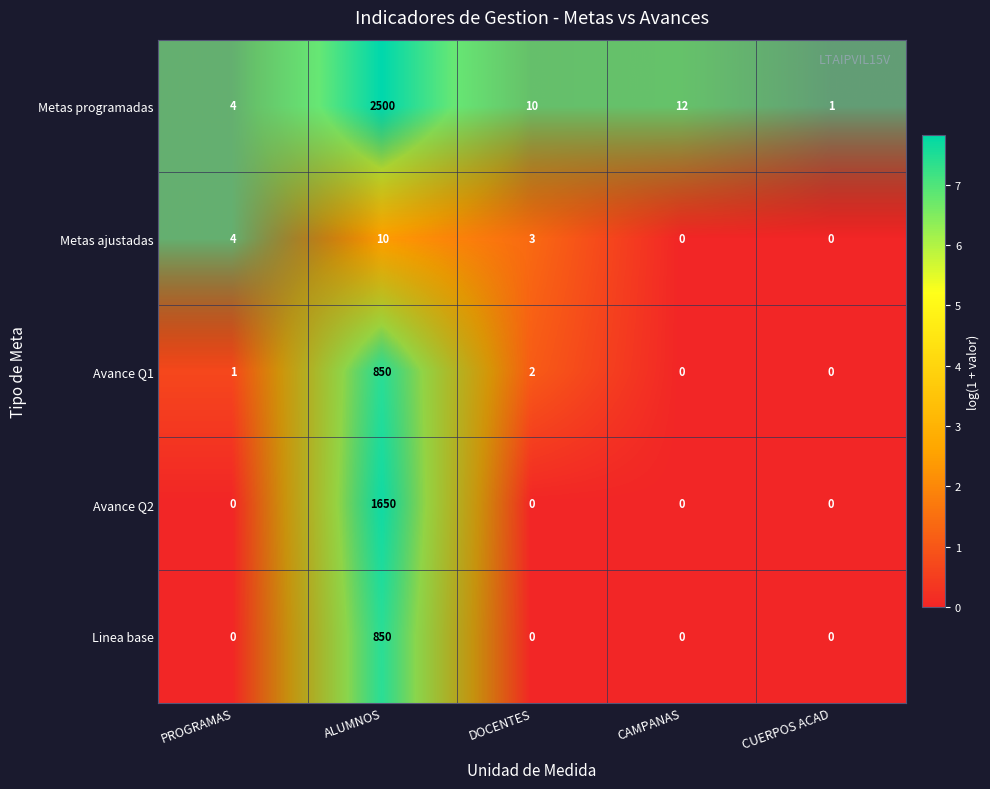

The Metas programadas series shows 1 at PROGRAMAS. True or false?

False